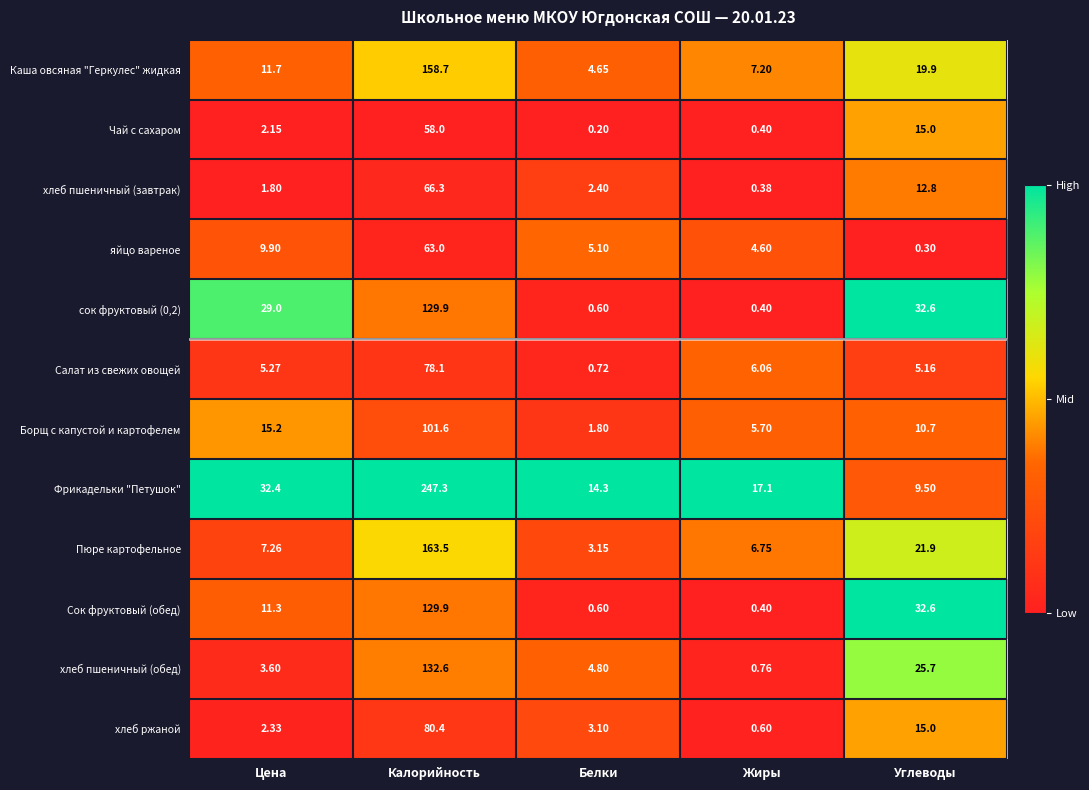

At Цена, list the series in order from smallest to largest.

хлеб пшеничный (завтрак), Чай с сахаром, хлеб ржаной, хлеб пшеничный (обед), Салат из свежих овощей, Пюре картофельное, яйцо вареное, Сок фруктовый (обед), Каша овсяная "Геркулес" жидкая, Борщ с капустой и картофелем, сок фруктовый (0,2), Фрикадельки "Петушок"